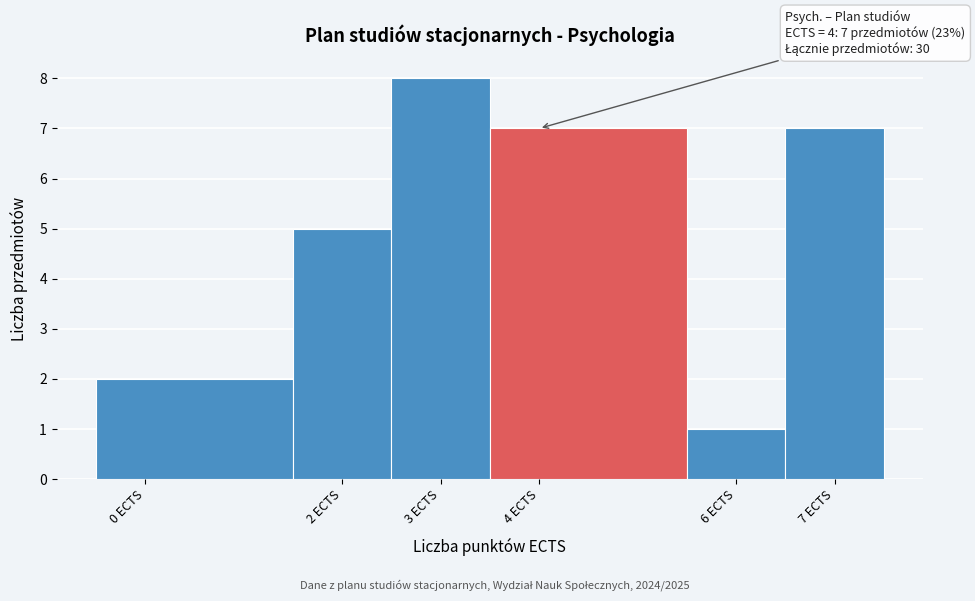

Over which range of the x-axis is the bar tallest?

2.5 to 3.5